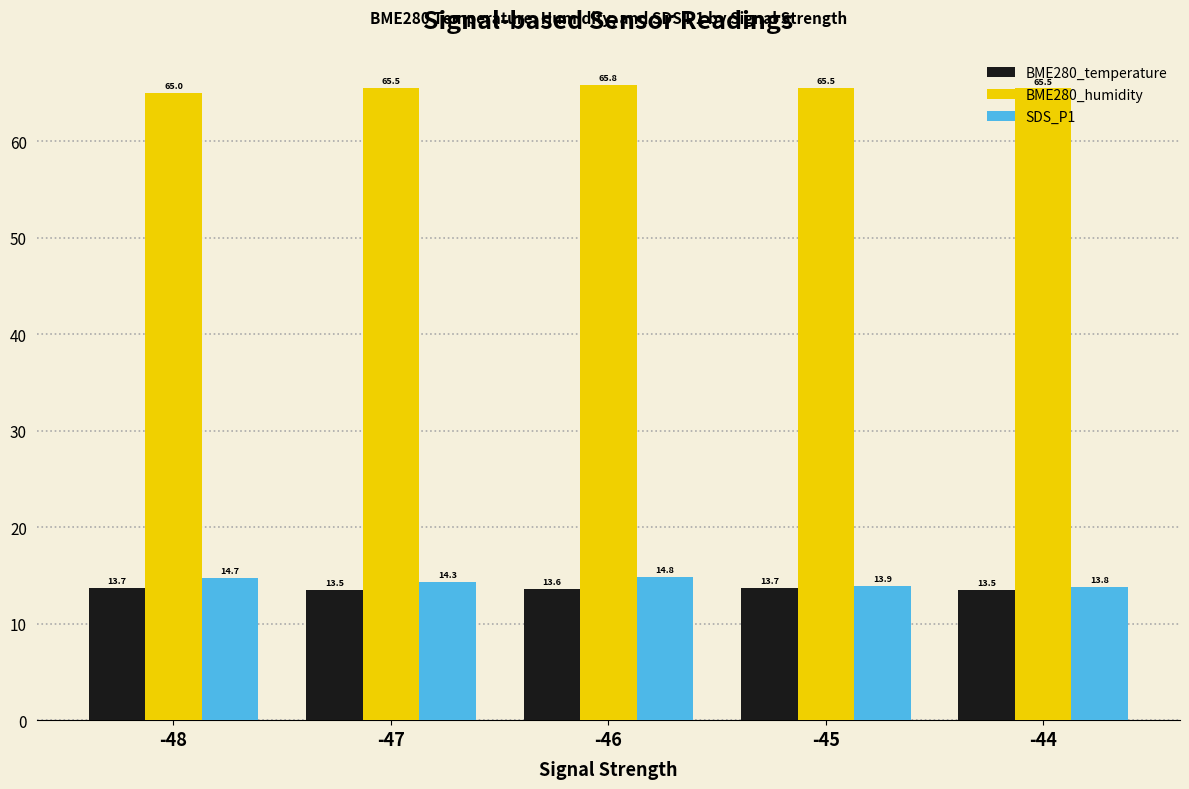

What is the maximum value for BME280_temperature?

13.7